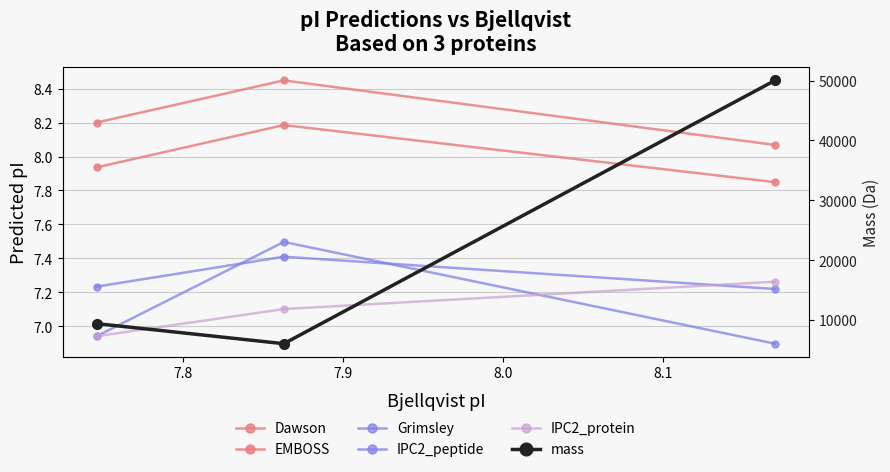

The IPC2_peptide series shows 13.2 at 7.8. True or false?

False